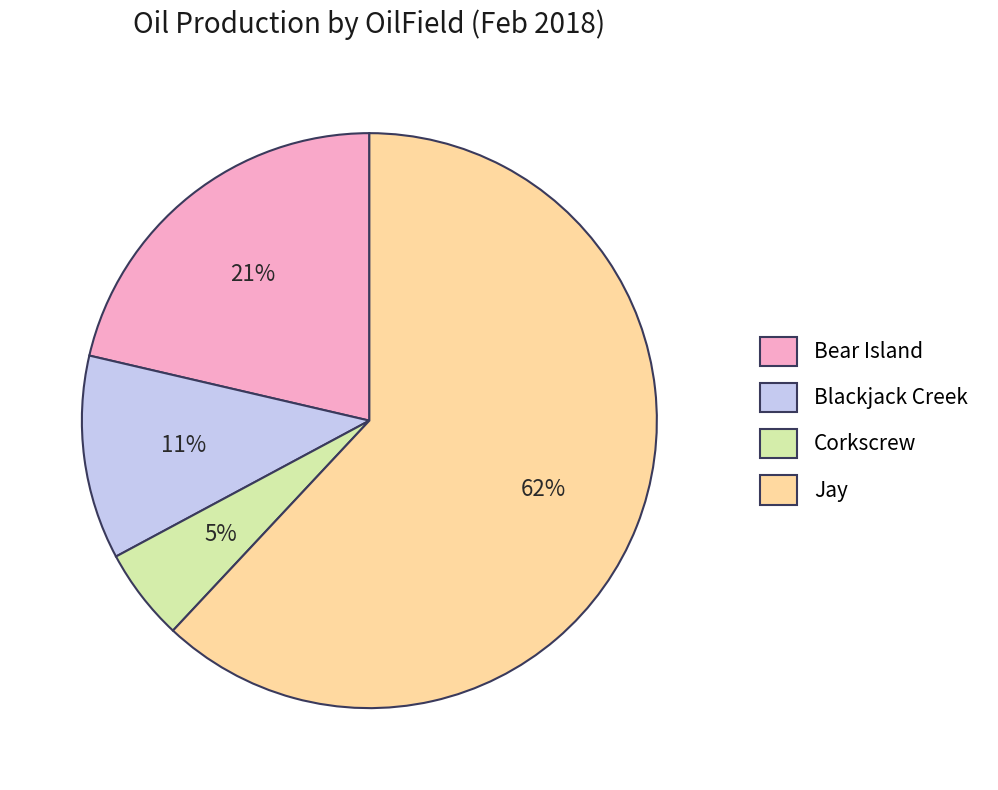

True or false: Jay accounts for 62% of the total.

True